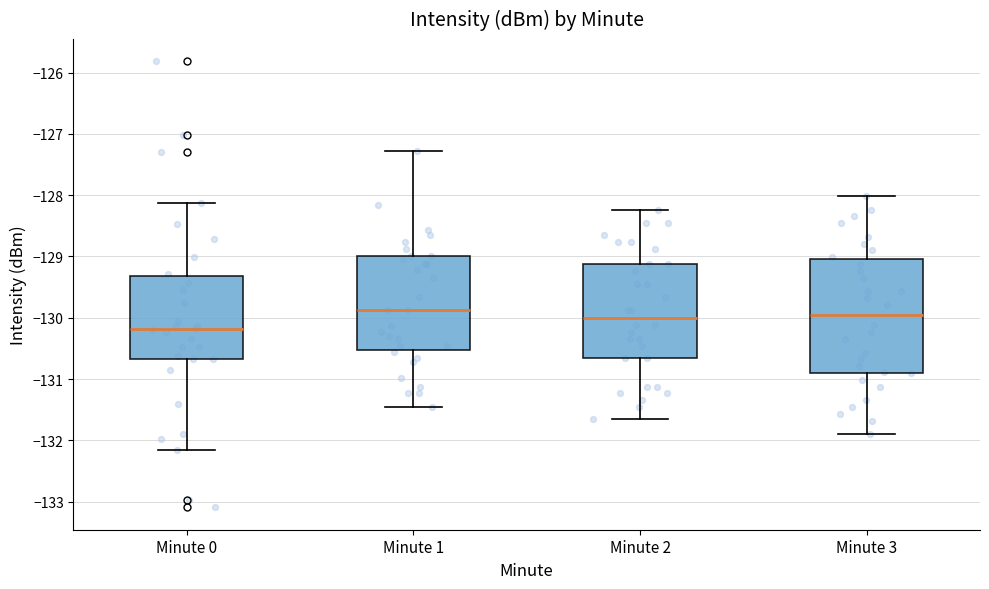

Which box is the tallest, from its lower edge to its upper edge?

Minute 3